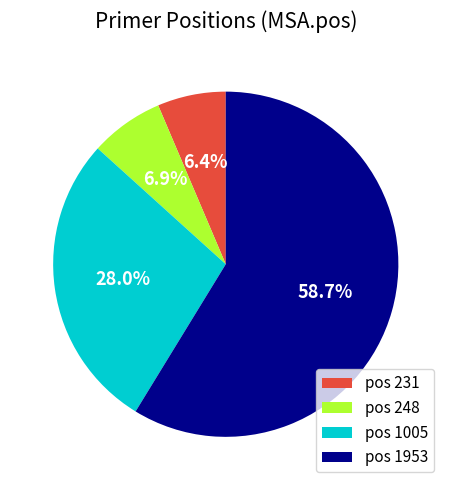

How many slices are in this pie chart?

4